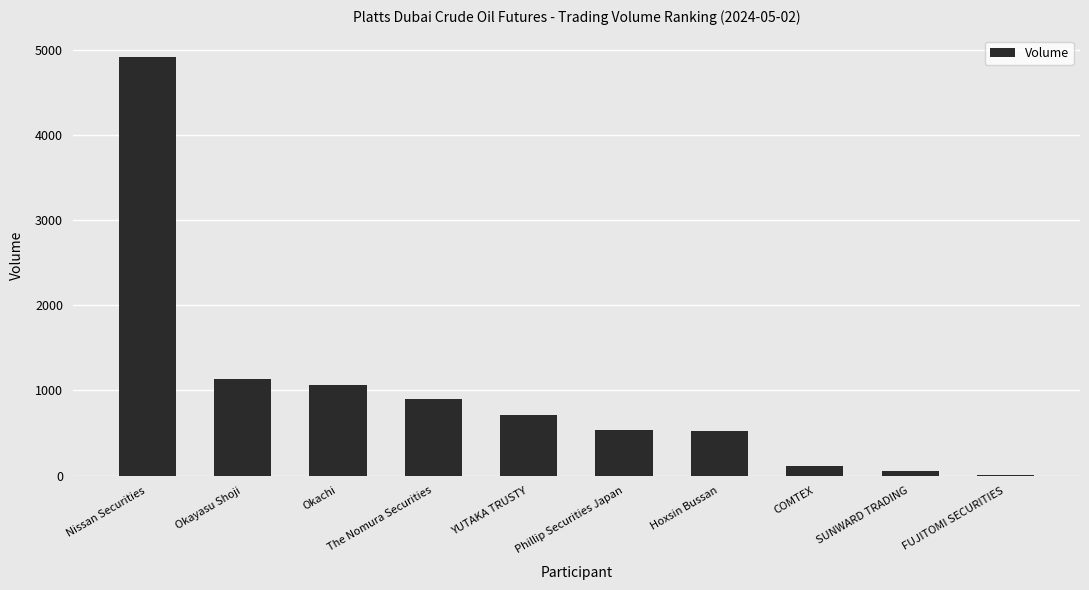

Is it true that the value at Phillip Securities Japan is 732?

False